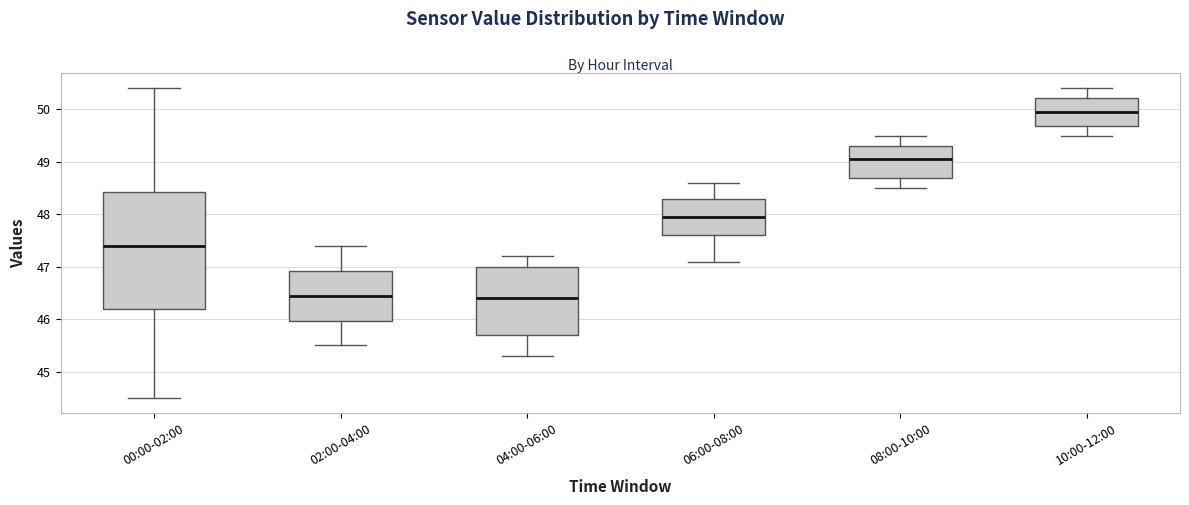

Where does the upper whisker of the box for 06:00-08:00 end on the y-axis? The values are not printed on the chart, so give them approximately, as read against the axis.

48.6